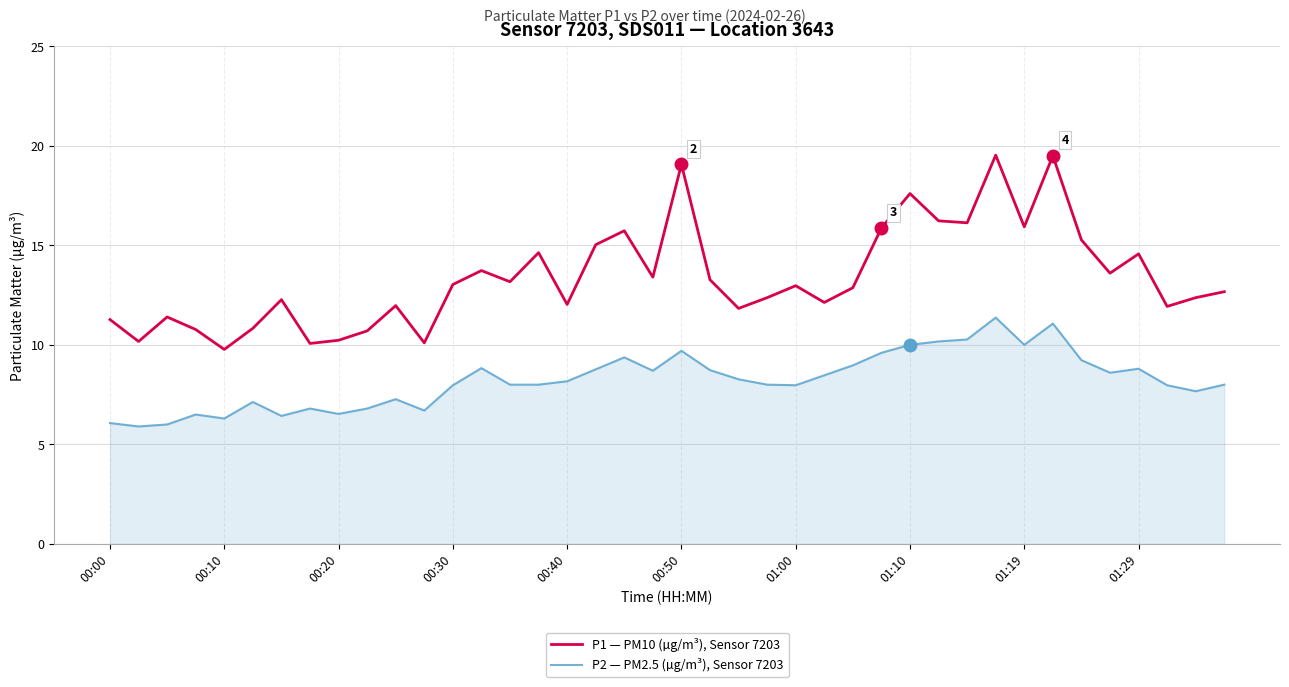

What is the maximum value for P2 — PM2.5 (µg/m³), Sensor 7203?

11.4